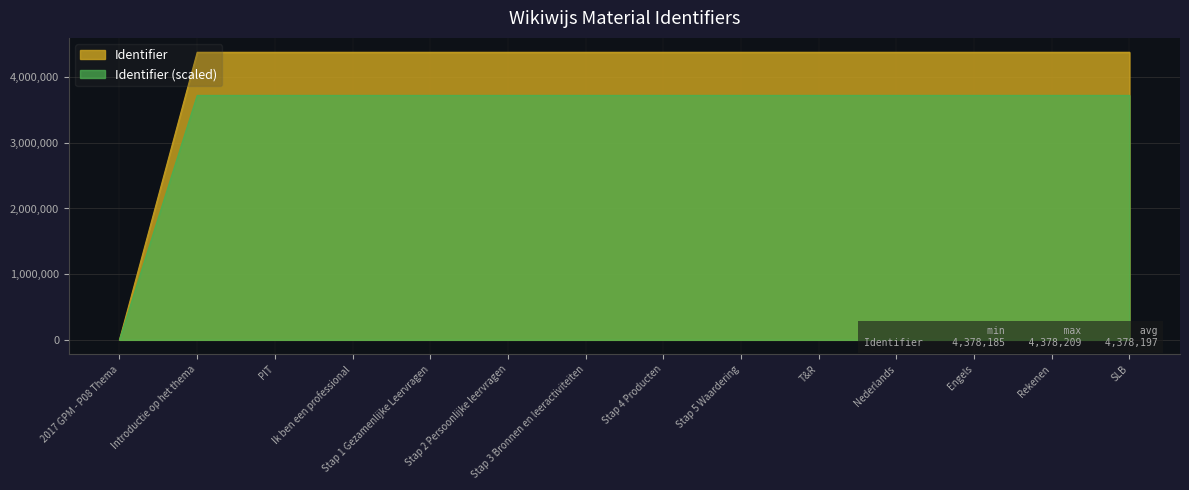

The Identifier_shifted series shows 1535743.3 at Ik ben een professional. True or false?

False